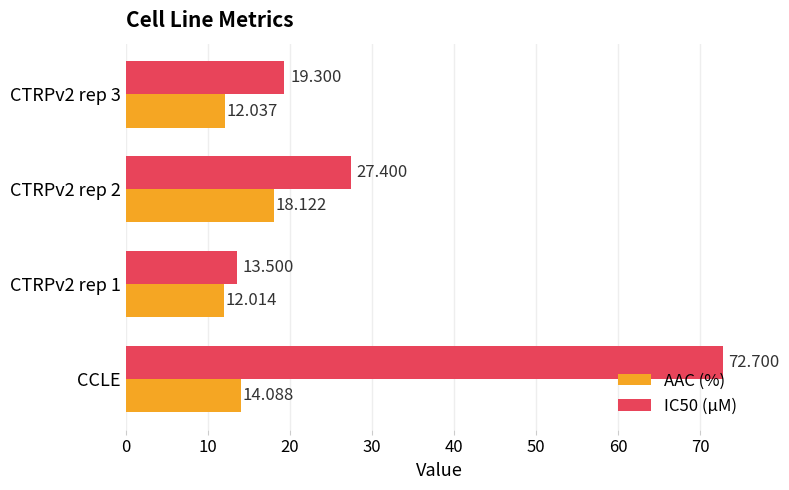

What is the minimum value shown in the chart?

12.0